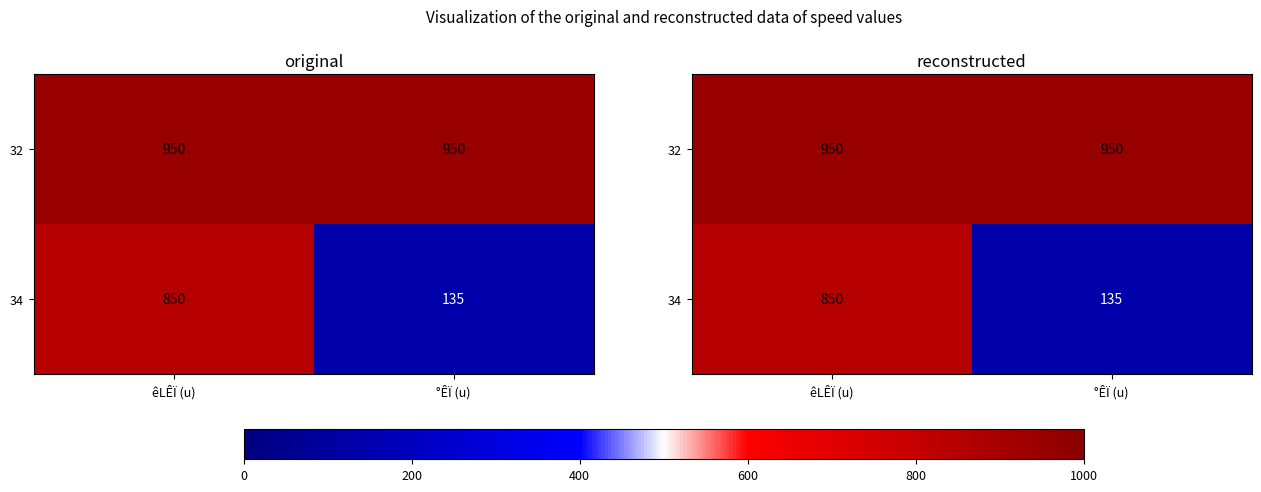

The 32 series shows 950 at êLÊÏ (u). True or false?

True